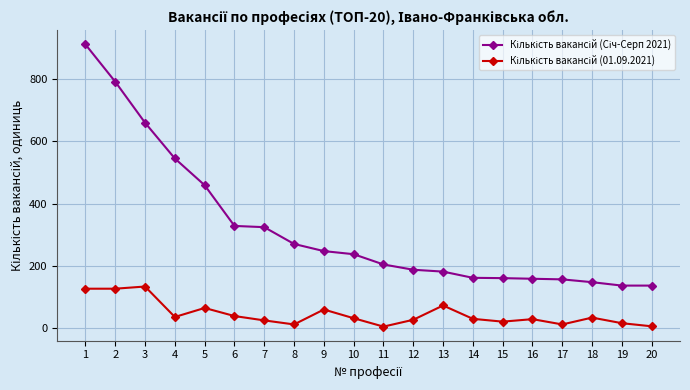

What is the maximum value shown in the chart?

912